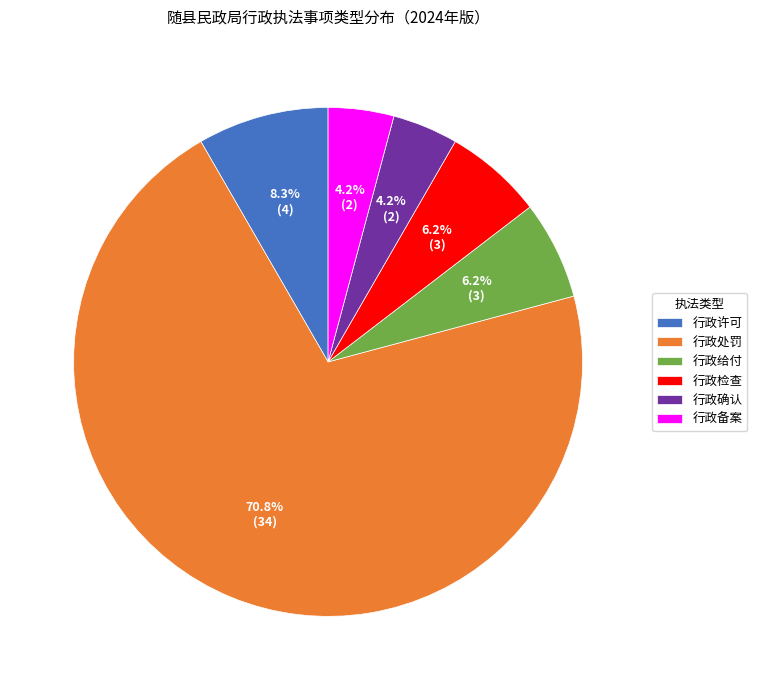

Do 行政给付 and 行政备案 together represent more than half of the pie?

No